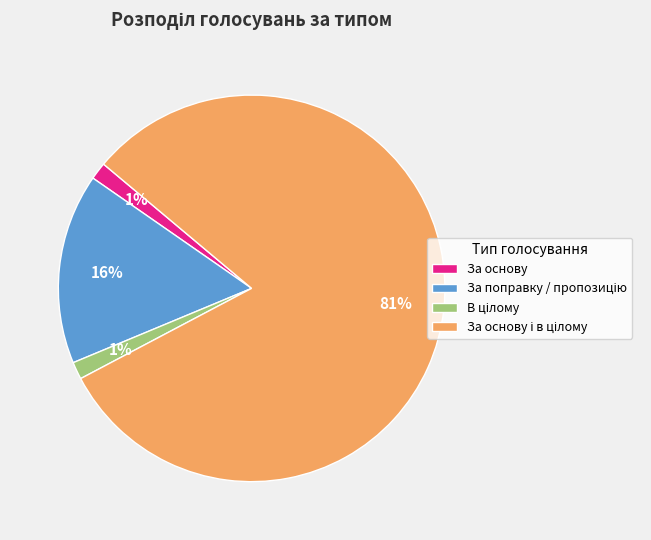

To the nearest percent, what portion does За основу represent?

1%